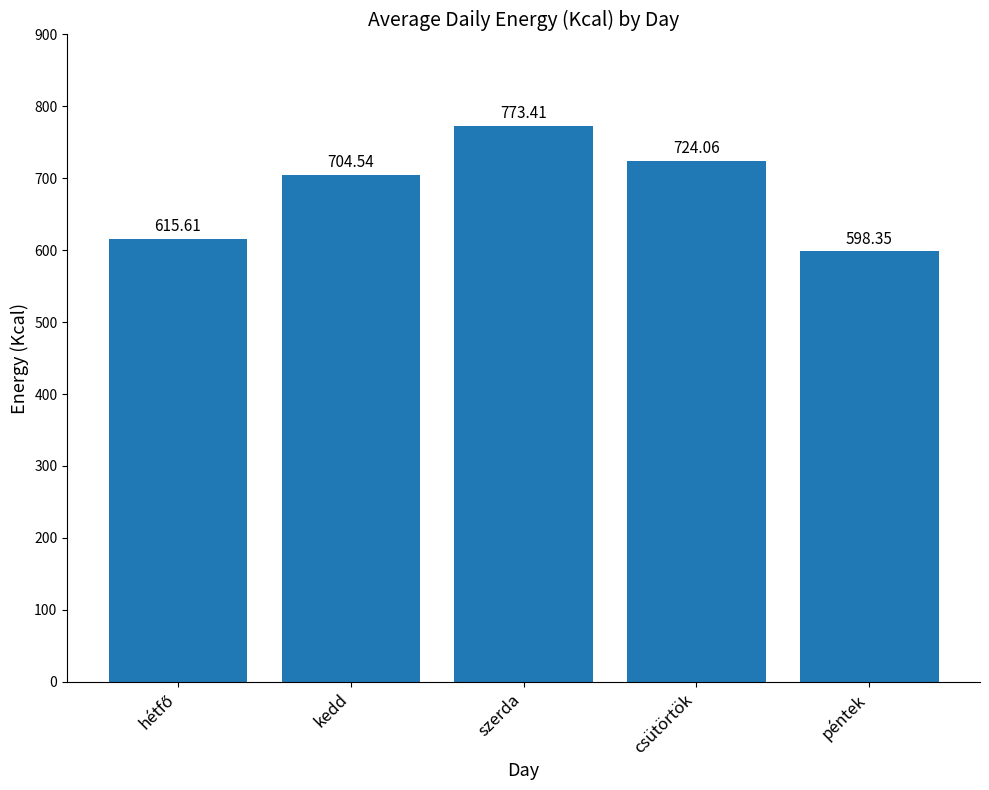

What is the difference between the maximum and minimum values?

175.1